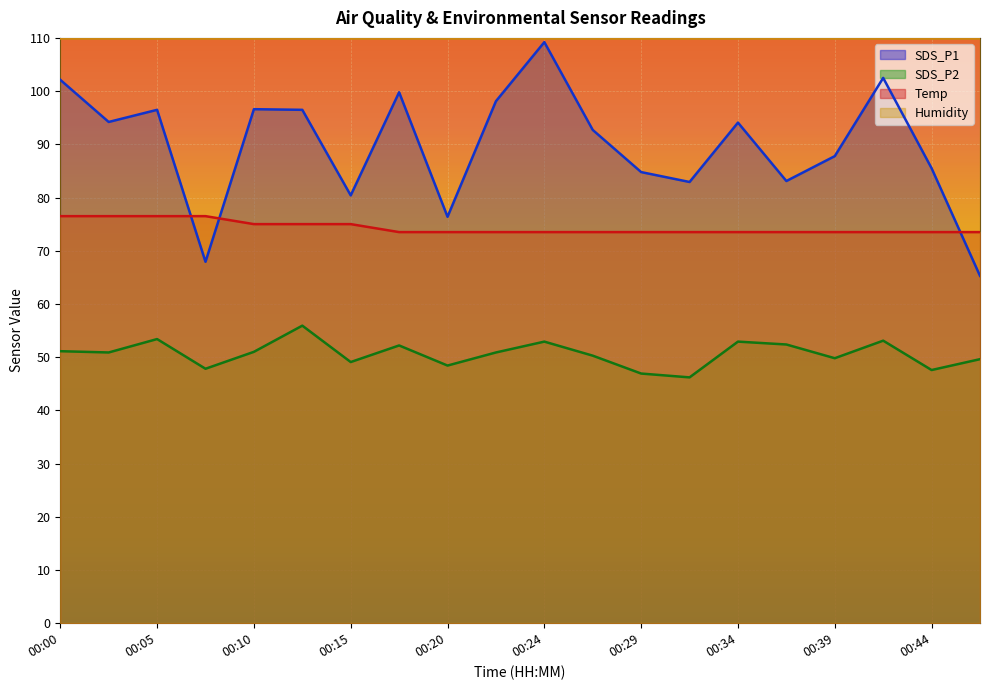

Which series has the largest total across all categories?

Humidity